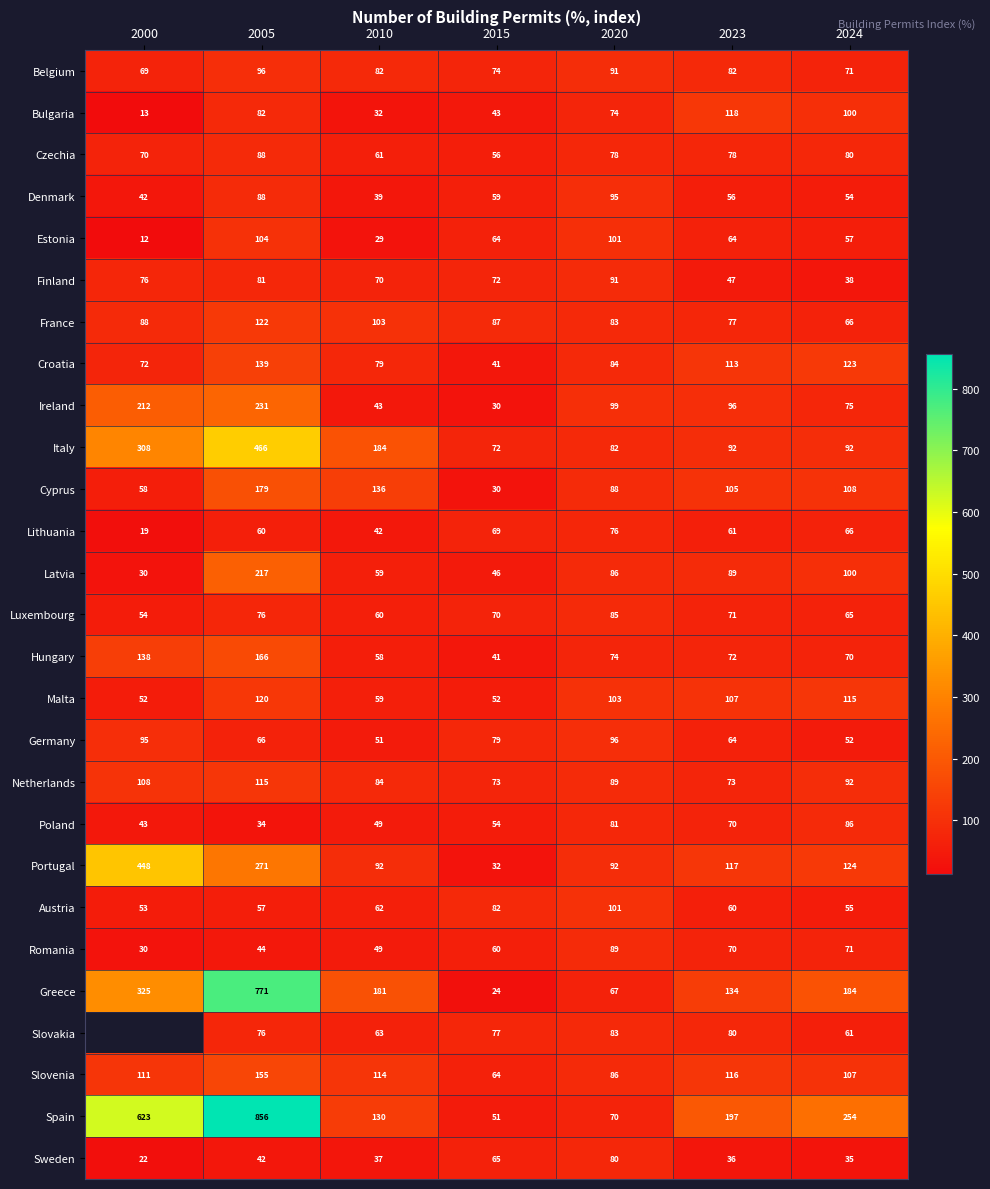

At which label does Belgium first exceed 82?

2005